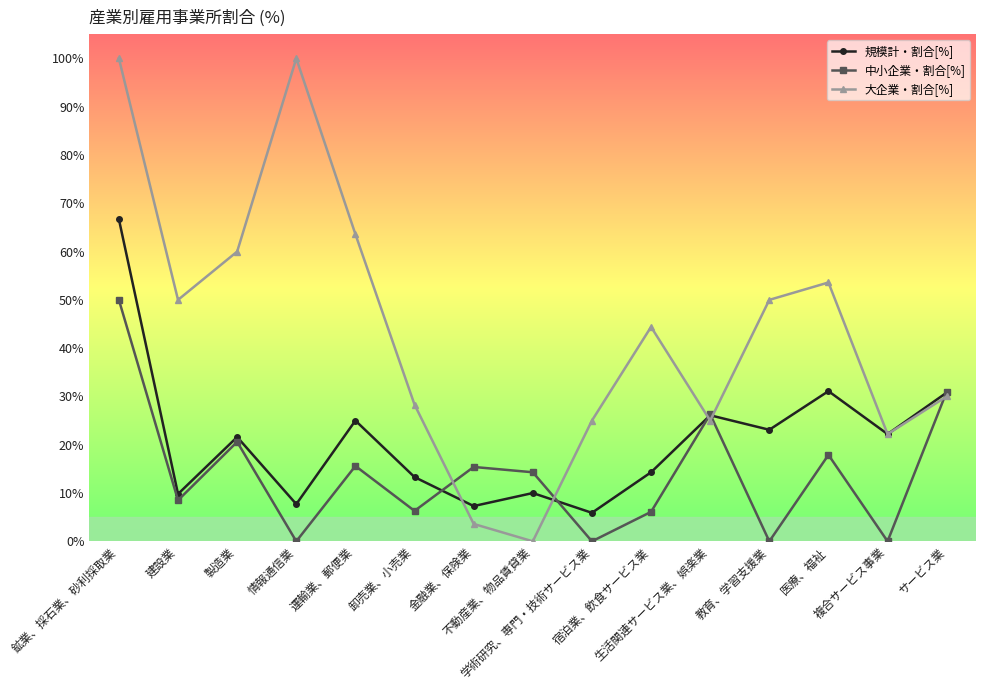

Rank the series at 鉱業、採石業、砂利採取業 from lowest to highest value.

中小企業・割合[%], 規模計・割合[%], 大企業・割合[%]